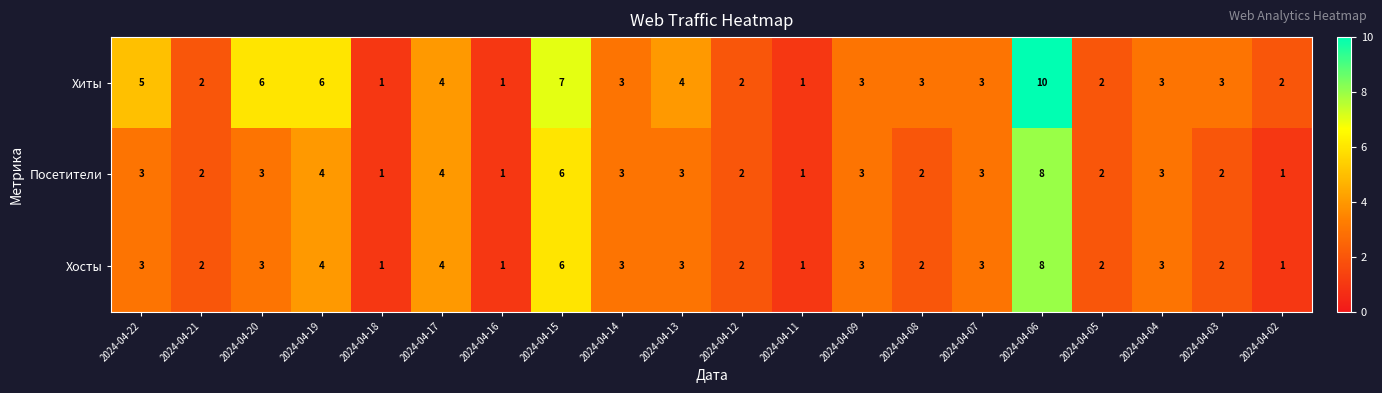

Between 2024-04-16 and 2024-04-13, which series saw the biggest shift?

Хиты